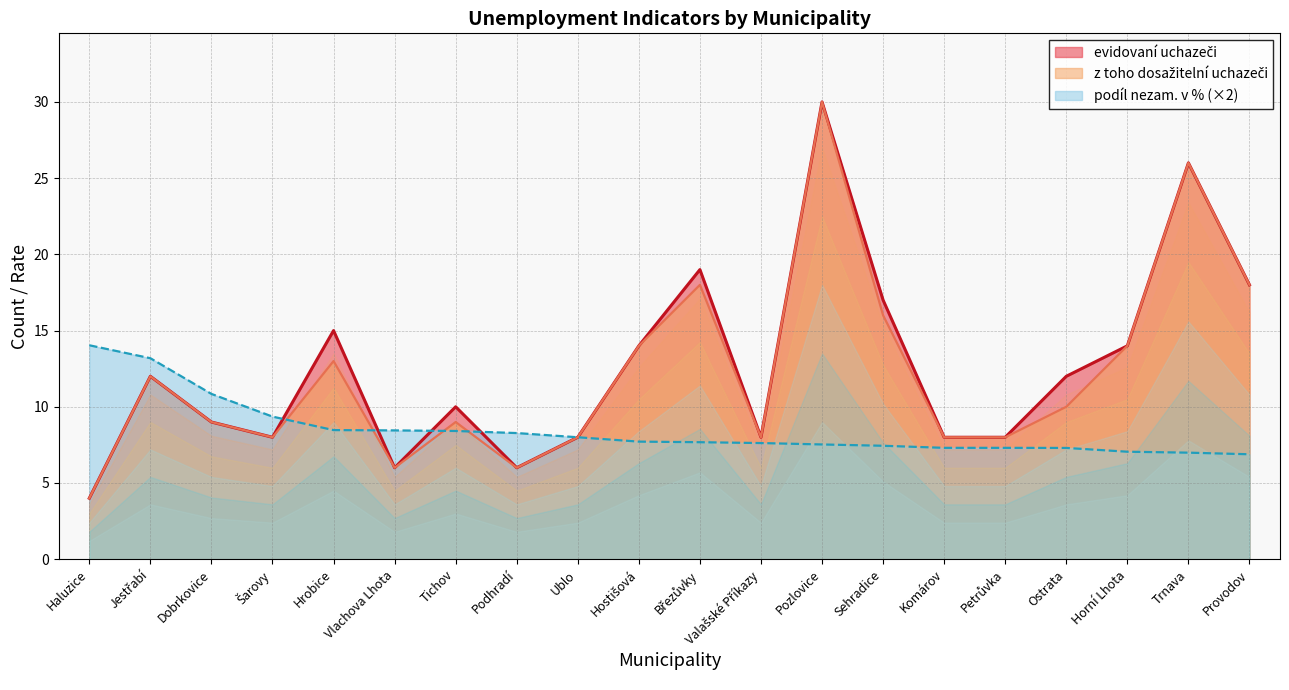

At Ublo, list the series in order from smallest to largest.

evidovaní uchazeči, z toho dosažitelní uchazeči, podíl nezam. v %